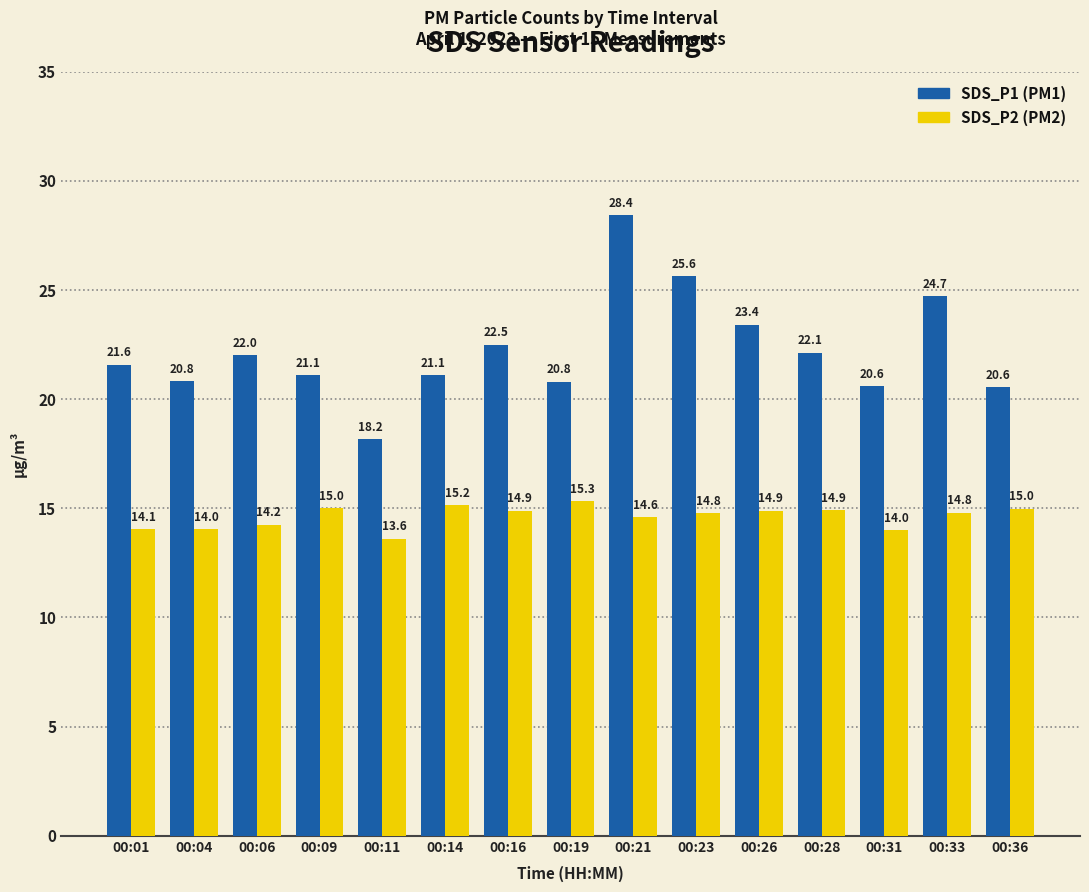

How many categories are shown in the chart?

15